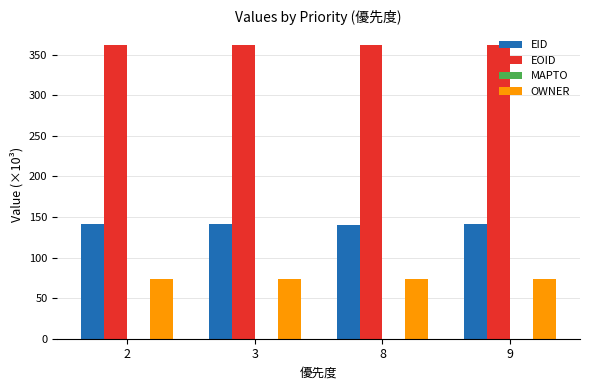

At 8, list the series in order from smallest to largest.

OWNER, EID, EOID